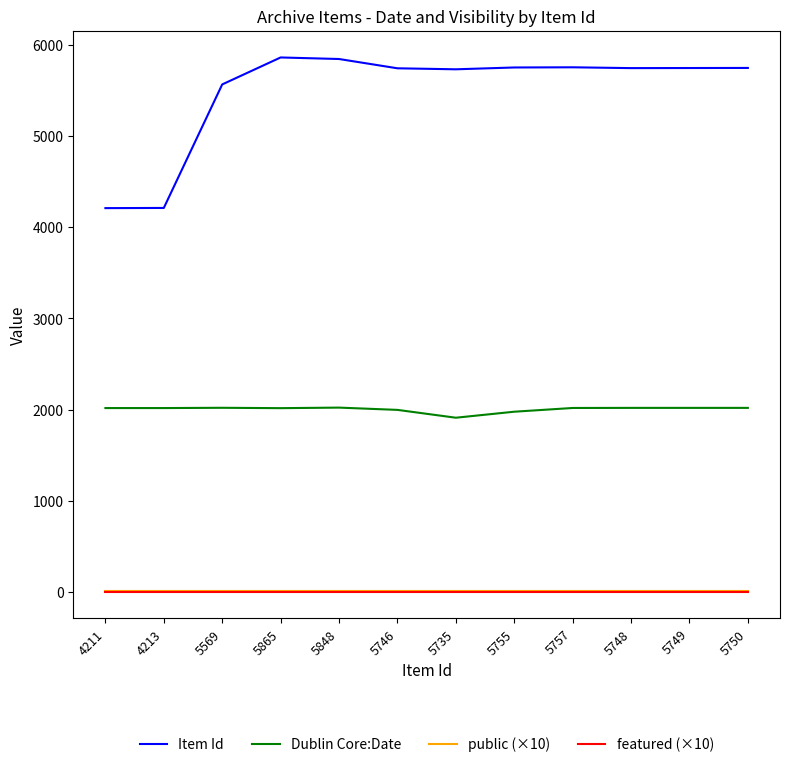

True or false: Item Id and featured (×10) intersect in this chart.

False